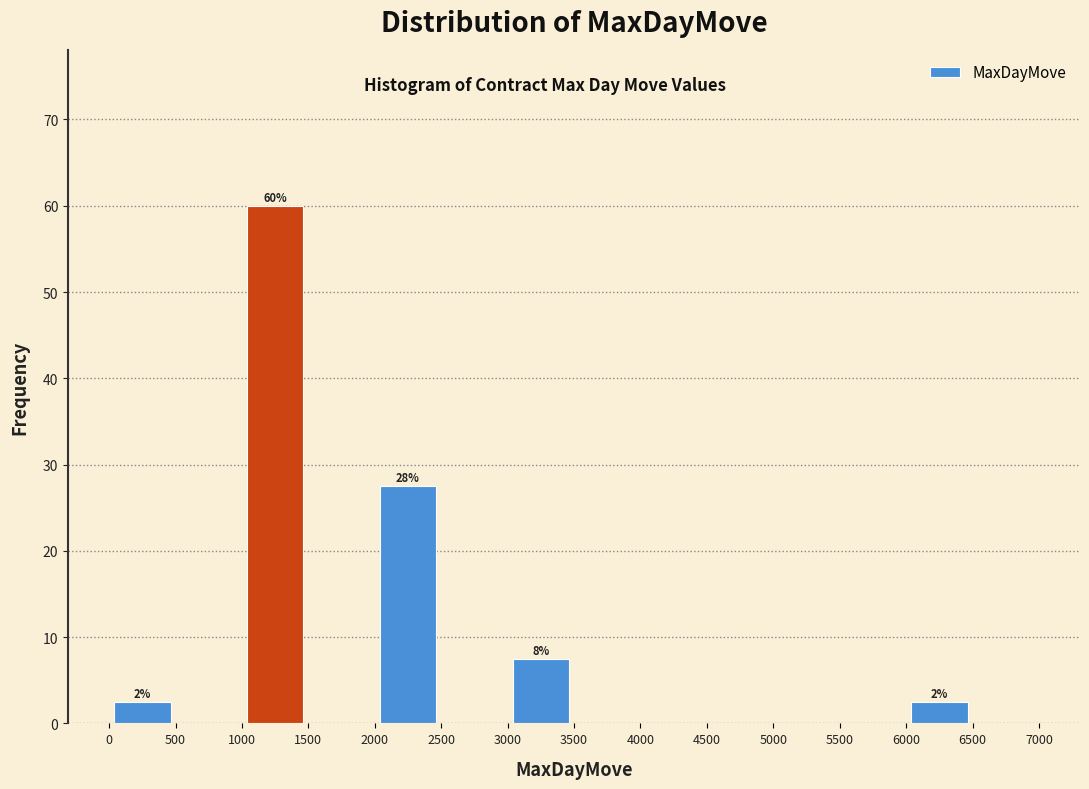

Over which range of the x-axis is the bar tallest?

1000 to 1500